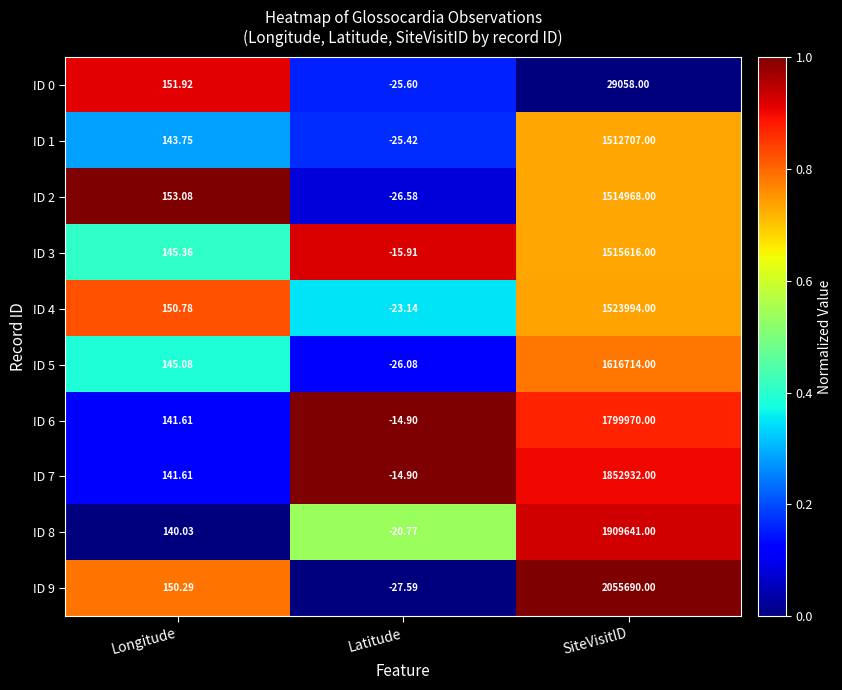

Which category has the lowest value across all series?

Latitude